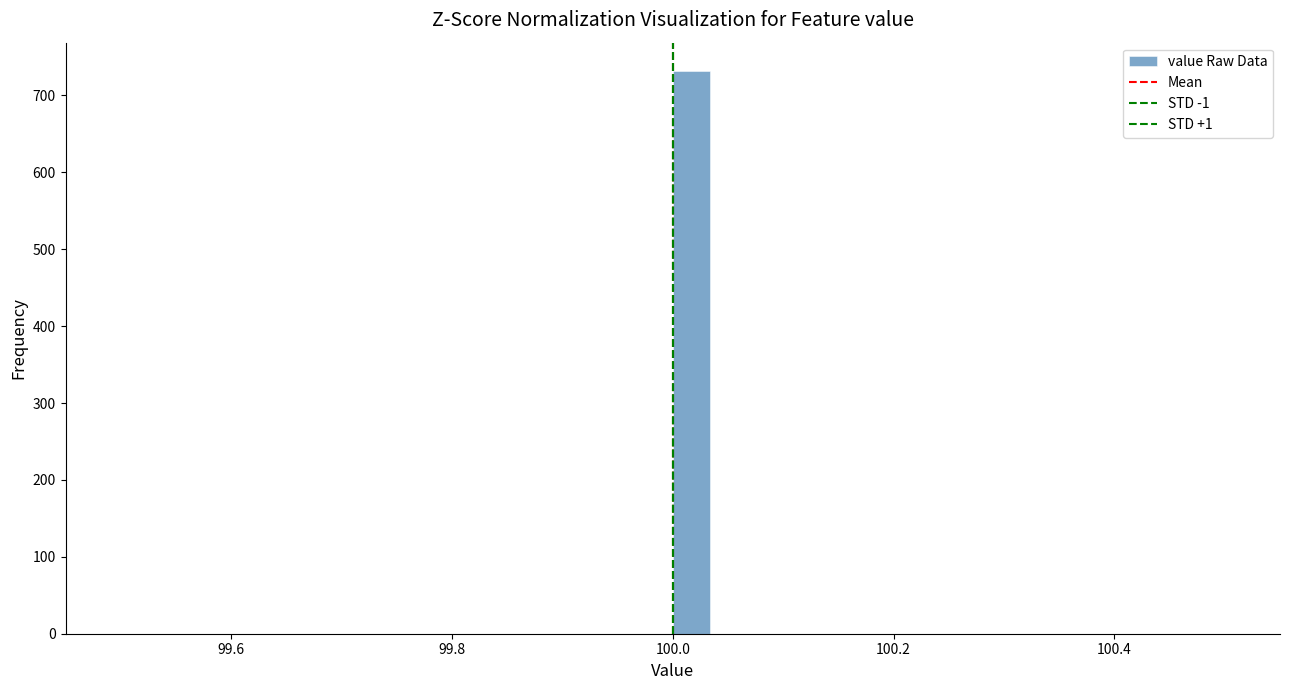

Around what value on the x-axis is the tallest bar? Give the approximate position of its centre, as read against the axis.

100.02